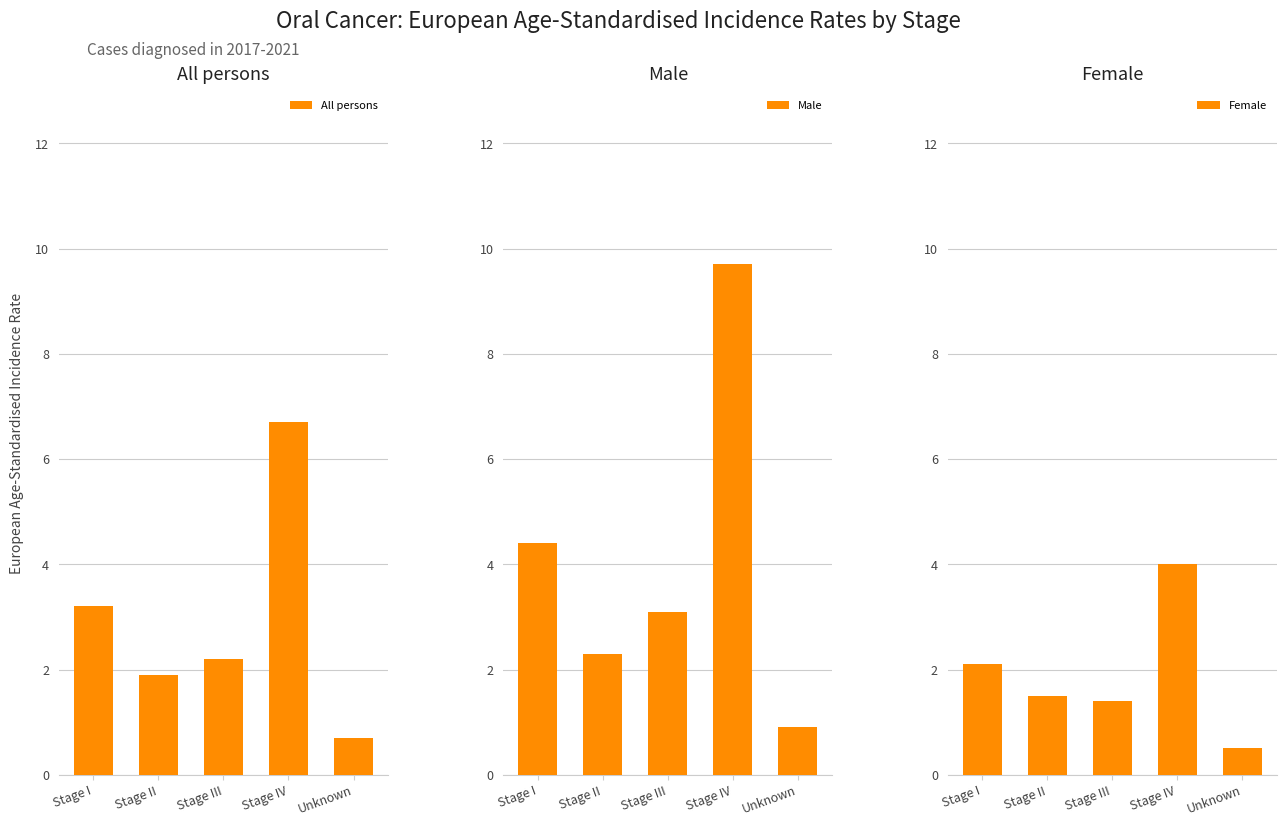

At how many categories does at least one series exceed 5?

1